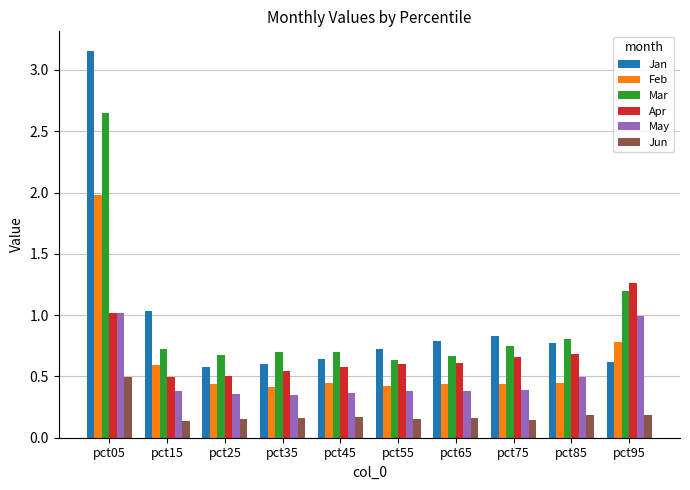

At which label does Mar reach its peak?

pct05